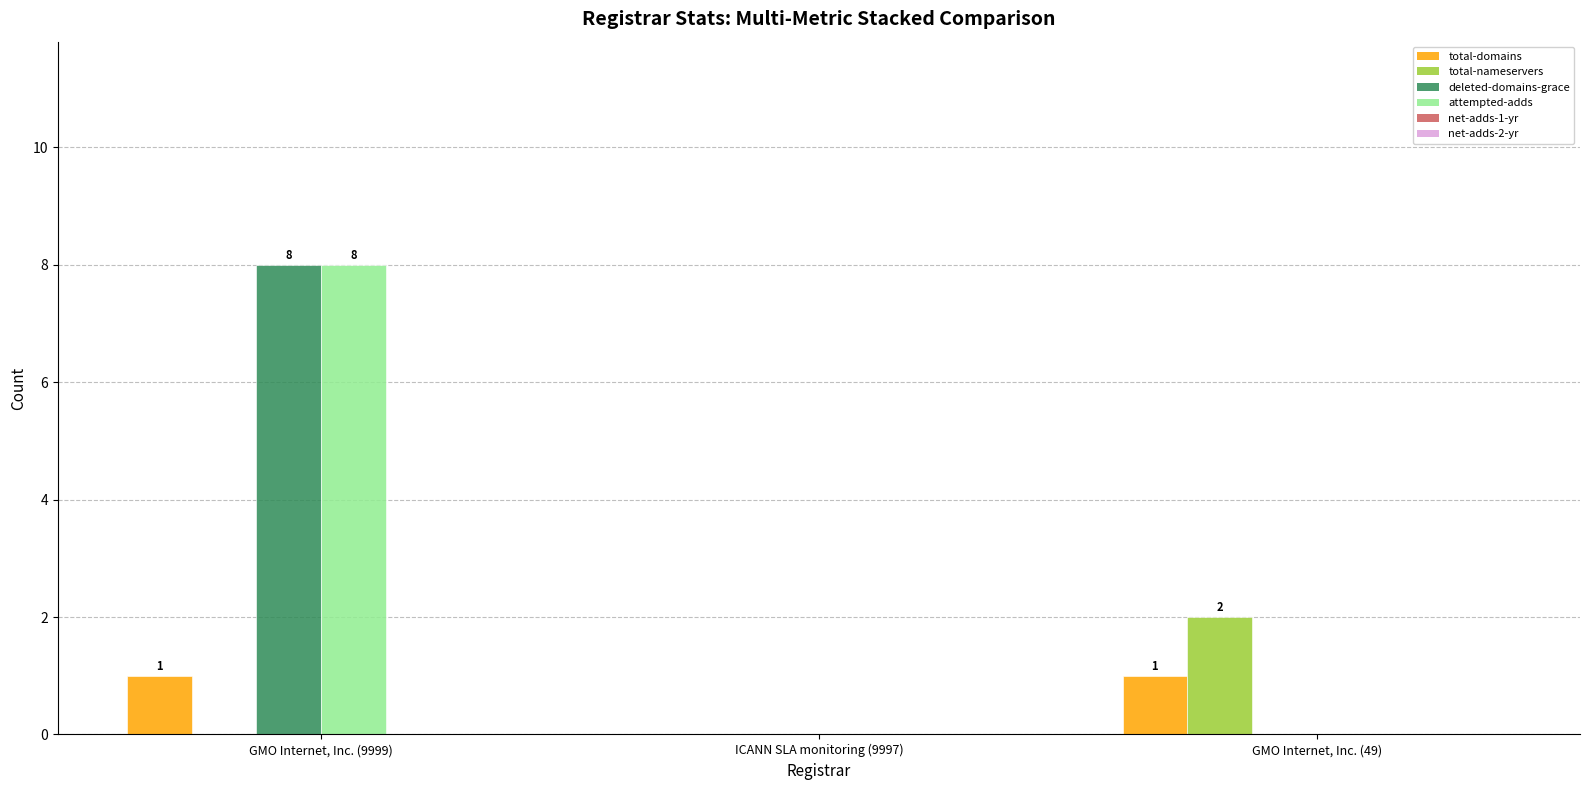

What is the maximum value shown in the chart?

8